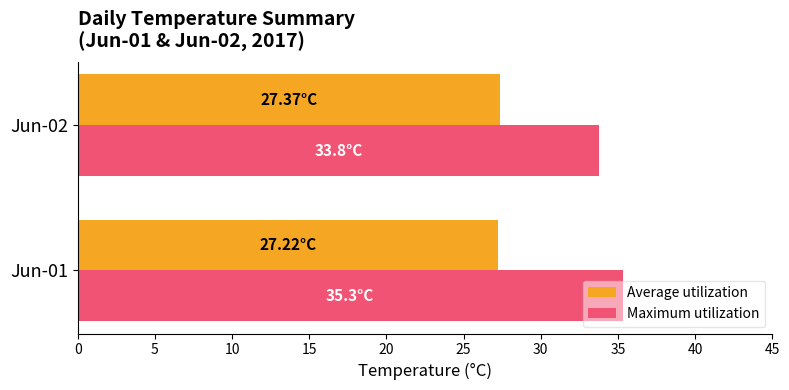

Which series has the largest total across all categories?

Maximum utilization